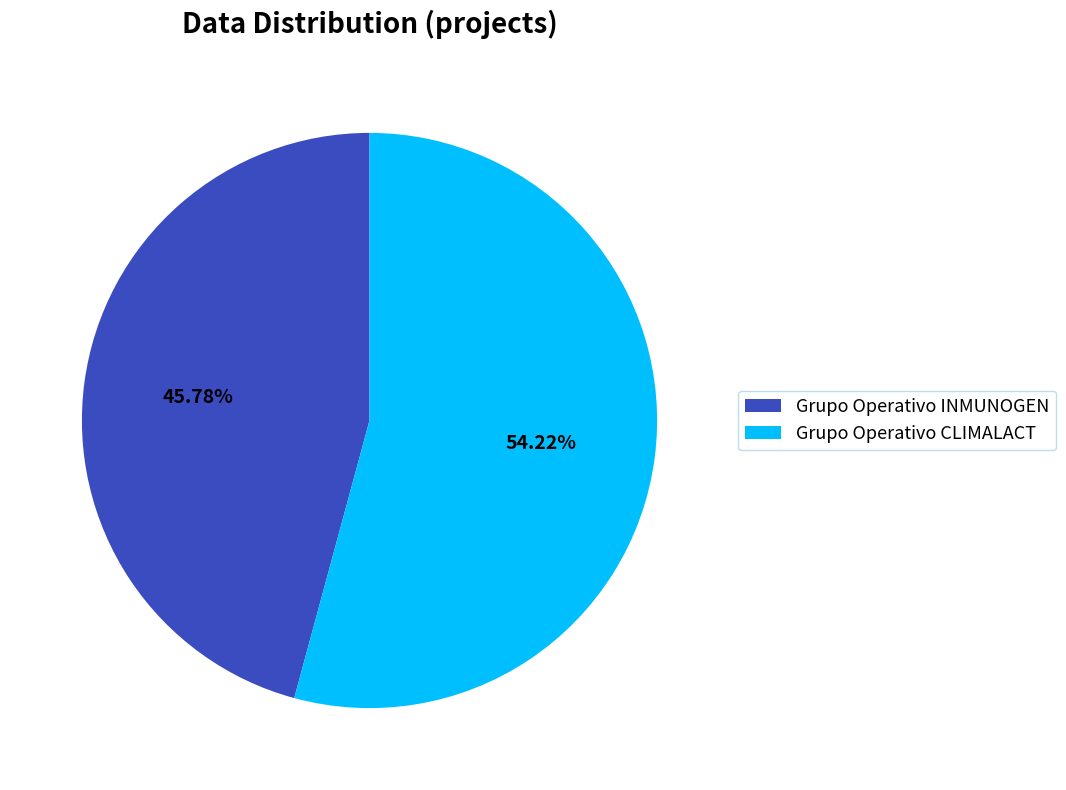

What percentage is the Grupo Operativo CLIMALACT slice, to the nearest percent?

54%